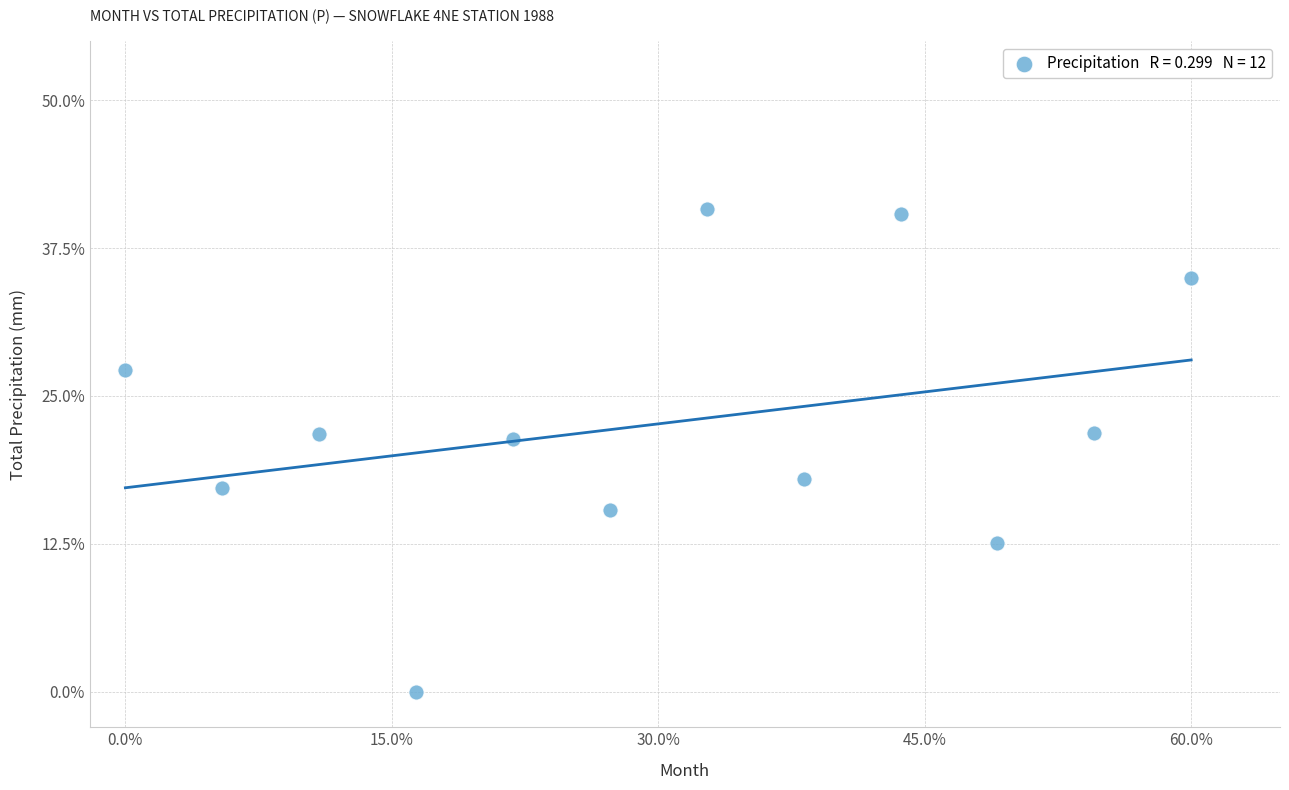

What is the range of X values (max minus min)?

60.0